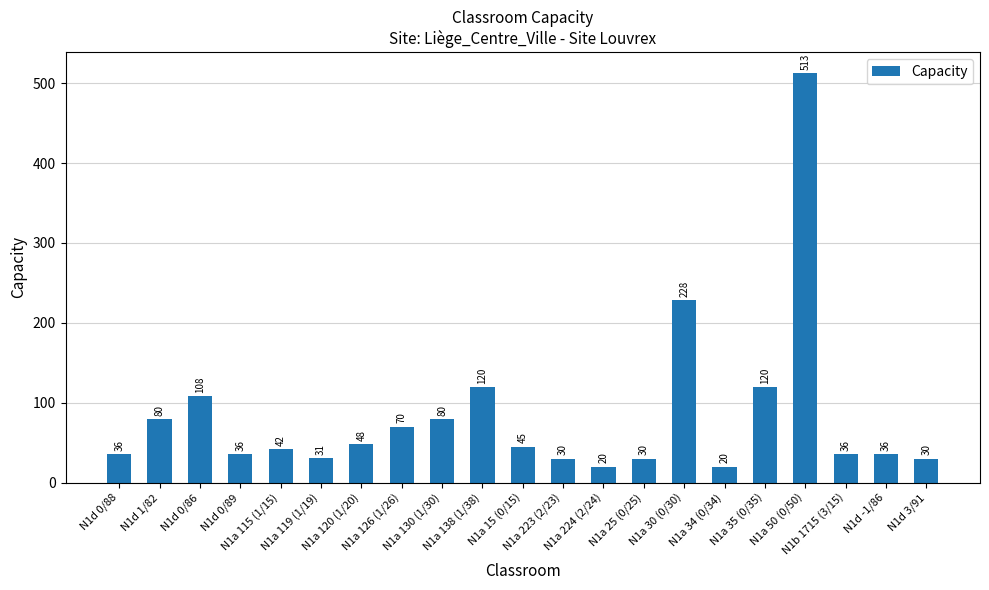

What is the value of the 17th bar from the left?

120